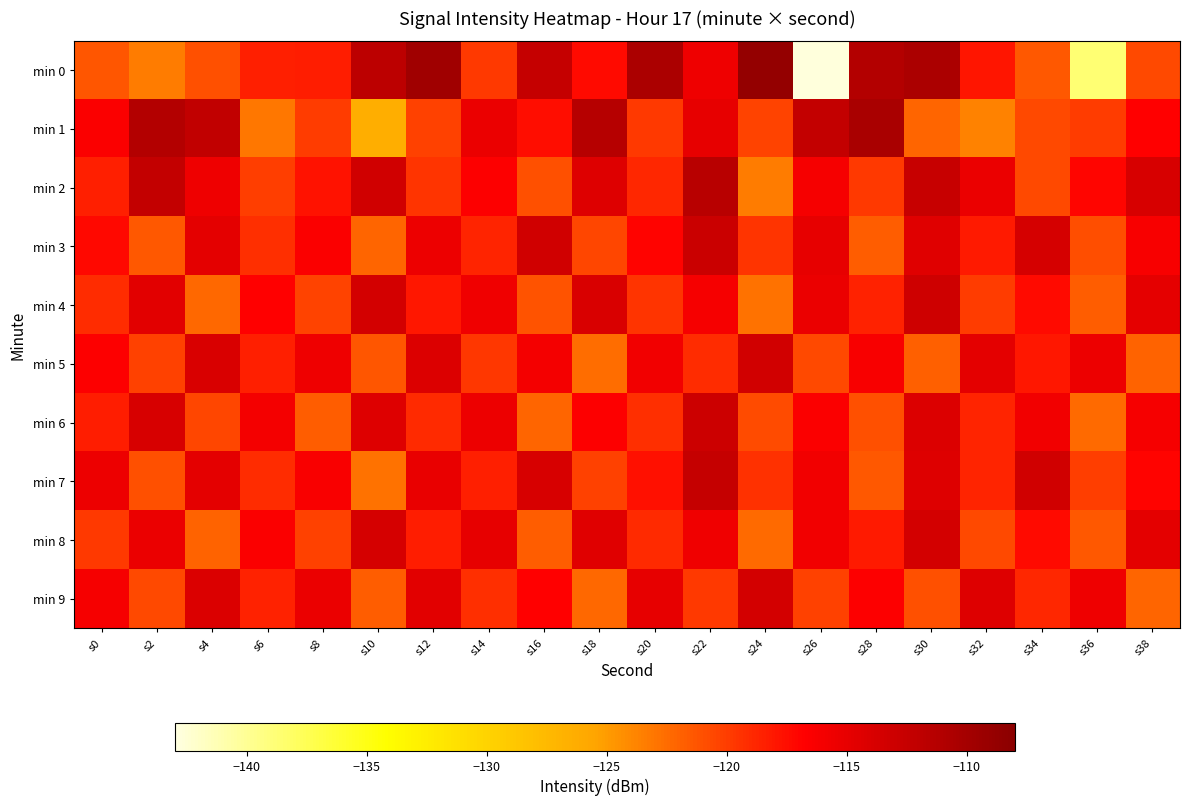

At s16, list the series in order from smallest to largest.

min 6, min 8, min 4, min 2, min 1, min 9, min 5, min 7, min 3, min 0